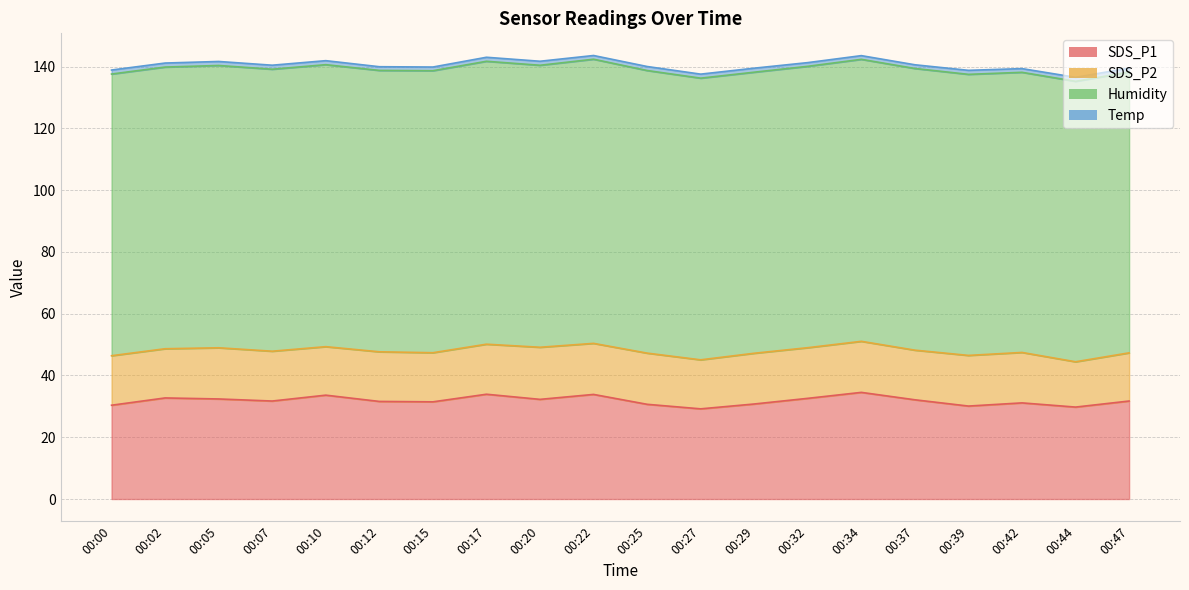

Rank the series at 00:27 from lowest to highest value.

Temp, SDS_P2, SDS_P1, Humidity